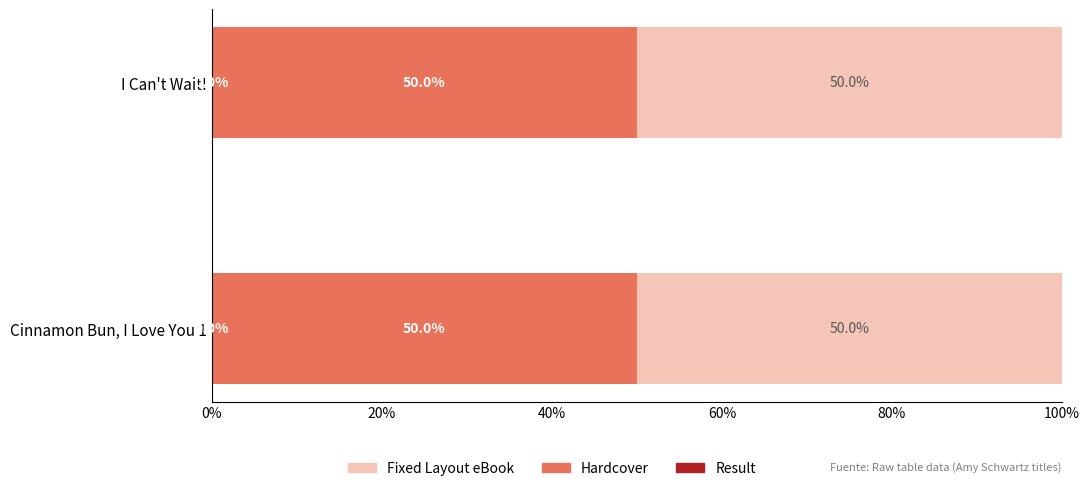

What is the total value across all series at Cinnamon Bun, I Love You 1?

100.0